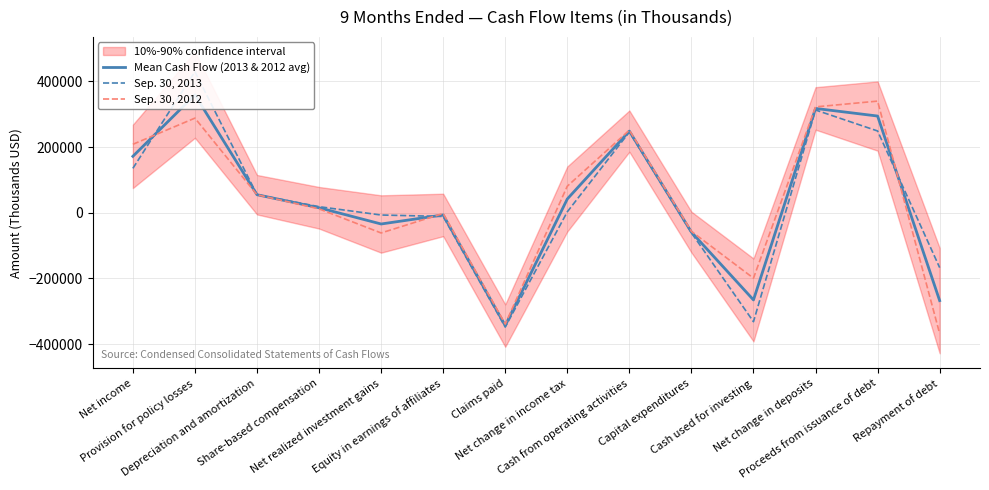

True or false: Mean Cash Flow (2013 & 2012 avg) has a value of 78294.7 at Provision for policy losses.

False